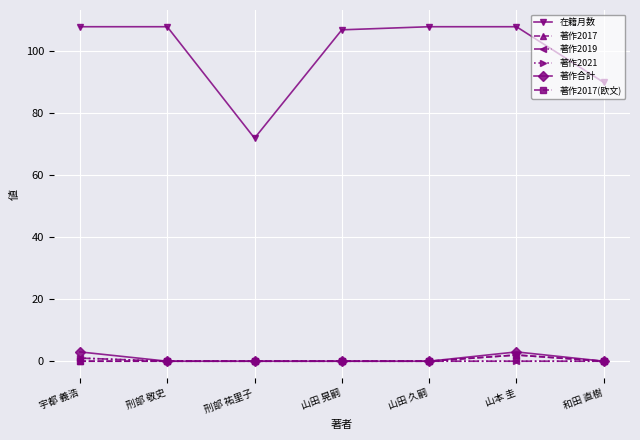

Which series has the largest total across all categories?

在籍月数